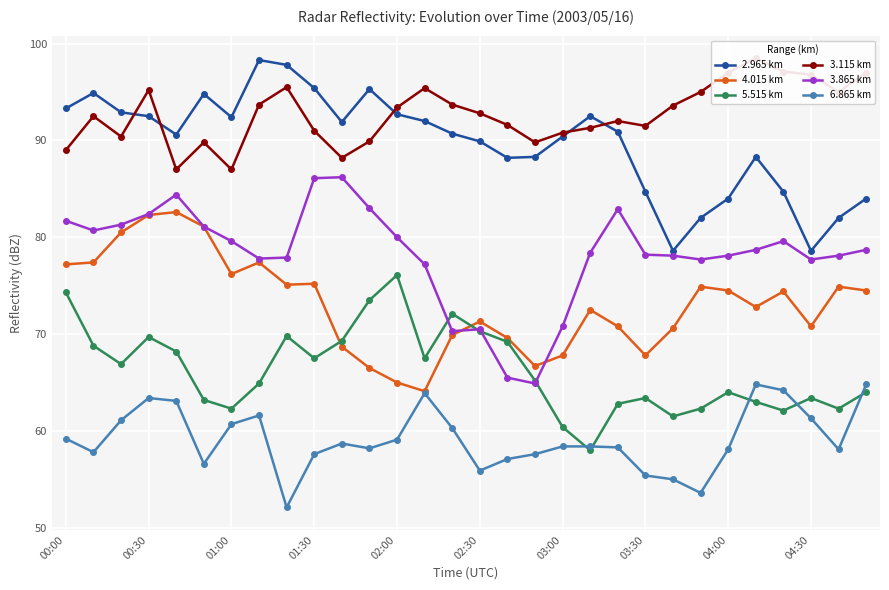

In 2.965 km, how many points are higher than both neighbors (excluding endpoints)?

6